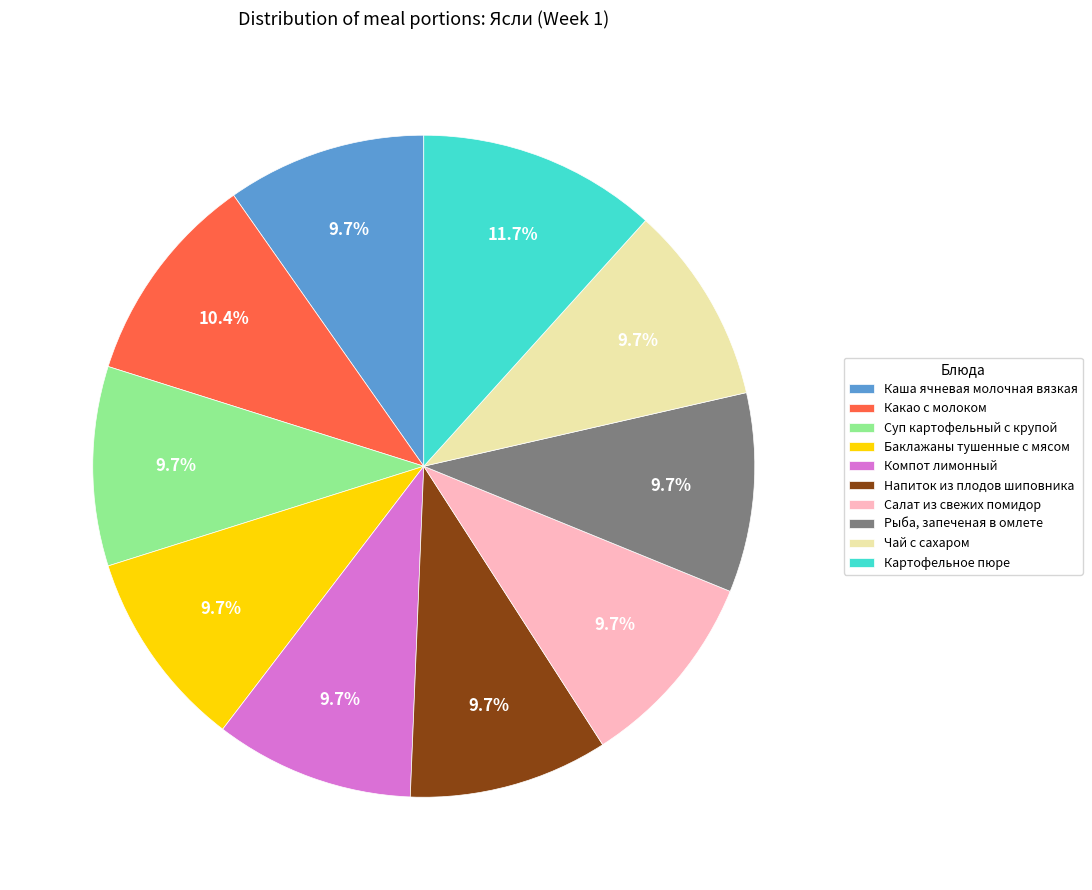

Is there a majority slice in this chart?

No